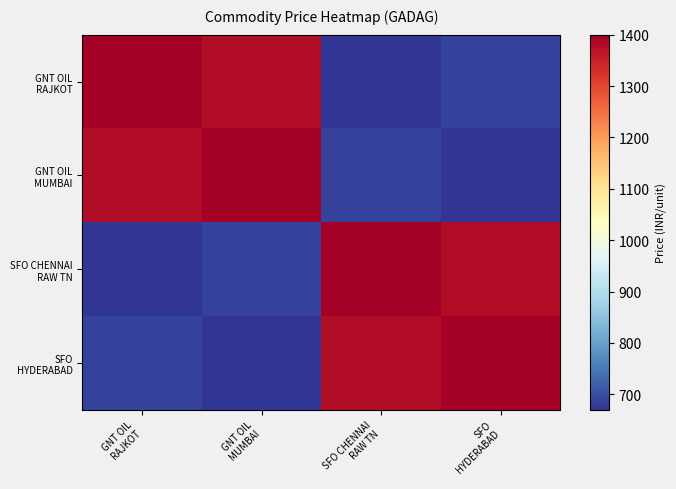

What is the difference between the highest and lowest values at GNT OIL
MUMBAI?

730